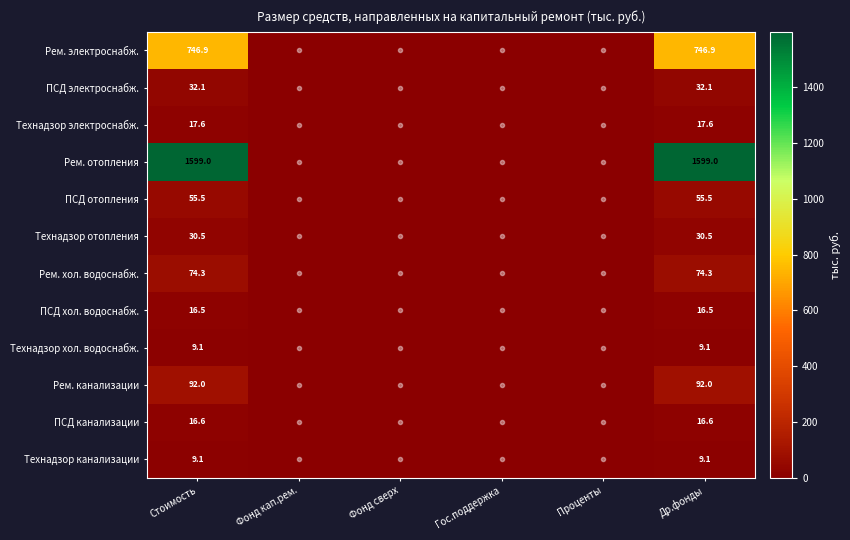

The ПСД электроснабж. series shows 18.2 at Стоимость. True or false?

False